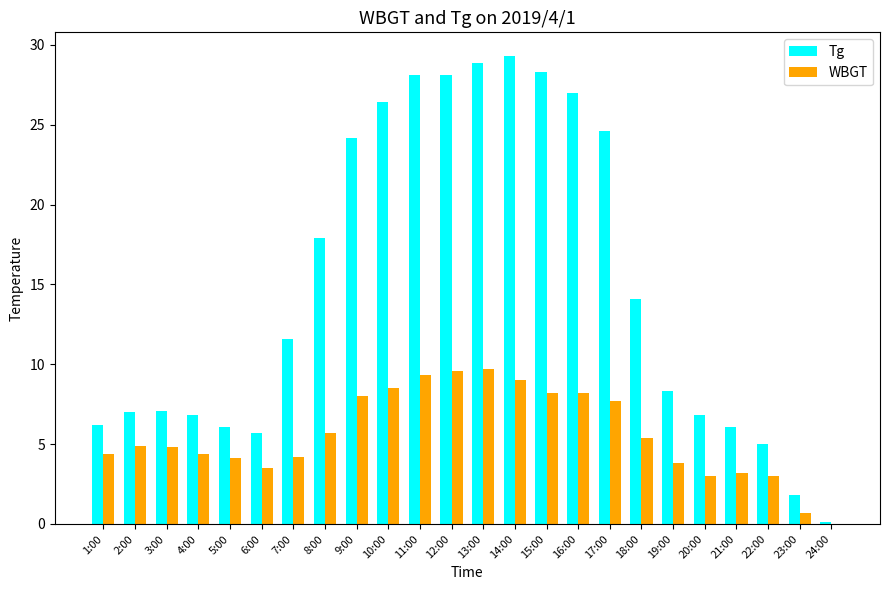

How many bars are there in each group?

2